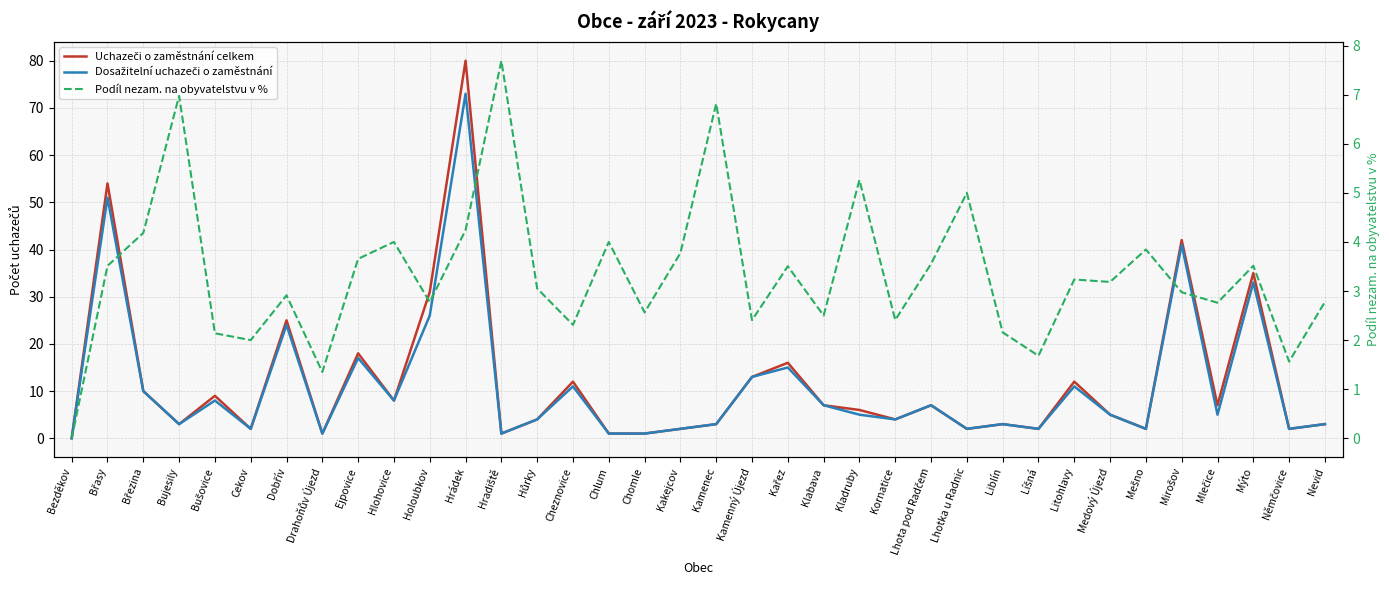

Reading left to right, list all the values displayed in this chart.

Uchazeči o zaměstnání celkem: 0.0	54.0	10.0	3.0	9.0	2.0	25.0	1.0	18.0	8.0	31.0	80.0	1.0	4.0	12.0	1.0	1.0	2.0	3.0	13.0	16.0	7.0	6.0	4.0	7.0	2.0	3.0	2.0	12.0	5.0	2.0	42.0	7.0	35.0	2.0	3.0
Dosažitelní uchazeči o zaměstnání: 0.0	51.0	10.0	3.0	8.0	2.0	24.0	1.0	17.0	8.0	26.0	73.0	1.0	4.0	11.0	1.0	1.0	2.0	3.0	13.0	15.0	7.0	5.0	4.0	7.0	2.0	3.0	2.0	11.0	5.0	2.0	41.0	5.0	33.0	2.0	3.0
Podíl nezam. na obyvatelstvu v %: 0.0	3.5	4.2	7.0	2.1	2.0	2.9	1.4	3.7	4.0	2.8	4.2	7.7	3.1	2.3	4.0	2.6	3.8	6.8	2.4	3.5	2.5	5.3	2.4	3.6	5.0	2.2	1.7	3.2	3.2	3.8	3.0	2.8	3.5	1.6	2.8